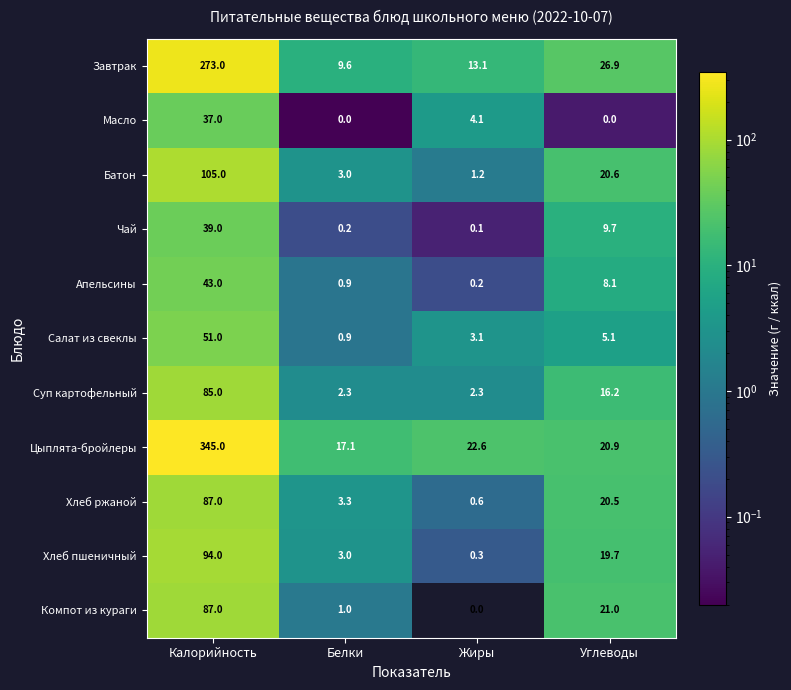

Rank the series at Углеводы from highest to lowest value.

Завтрак, Компот из кураги, Цыплята-бройлеры, Батон, Хлеб ржаной, Хлеб пшеничный, Суп картофельный, Чай, Апельсины, Салат из свеклы, Масло